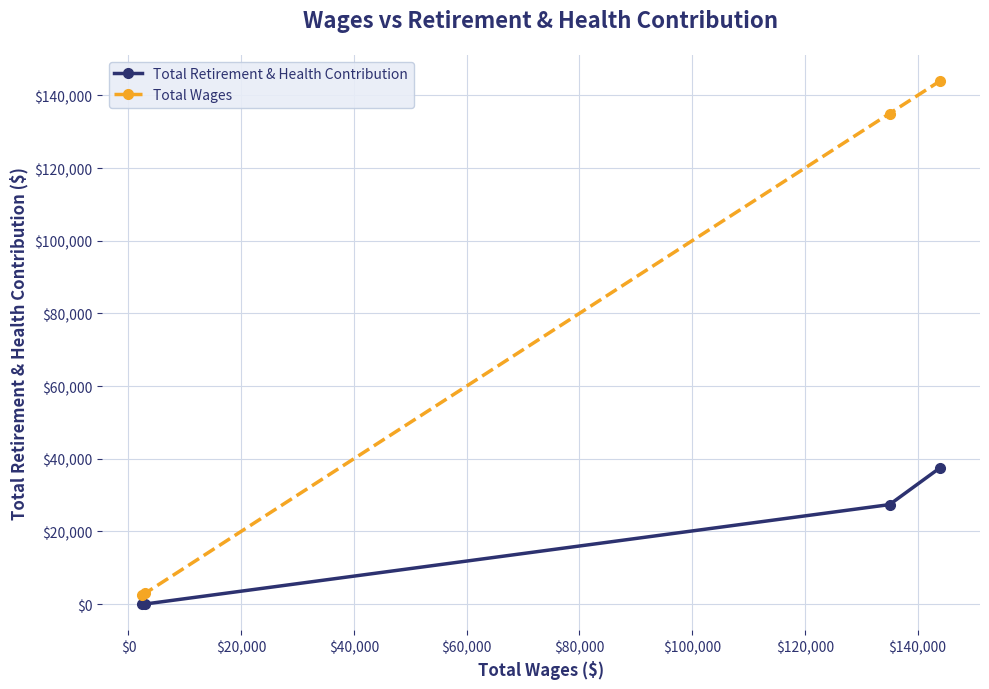

What is the difference between the maximum and second lowest values in the Total Wages series?

141065